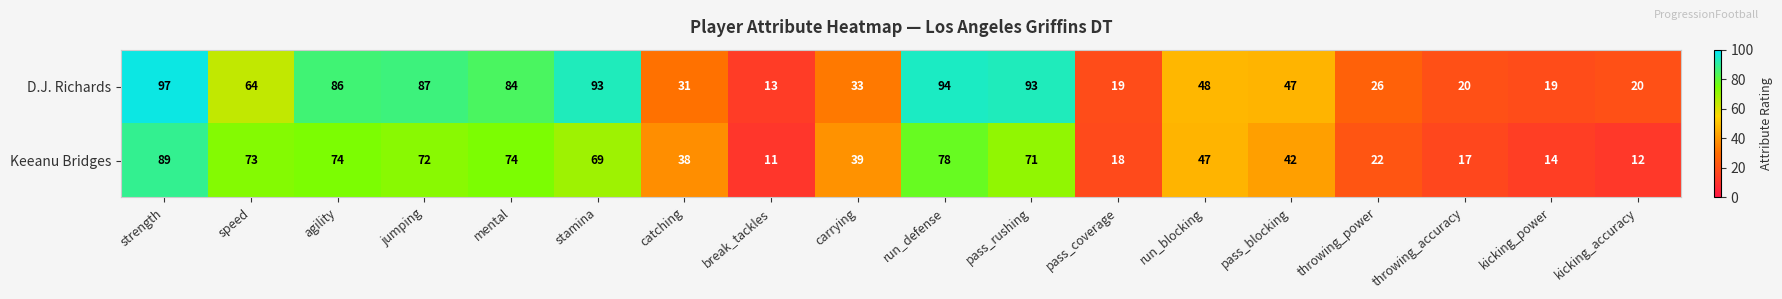

The Keeanu Bridges series shows 111 at speed. True or false?

False